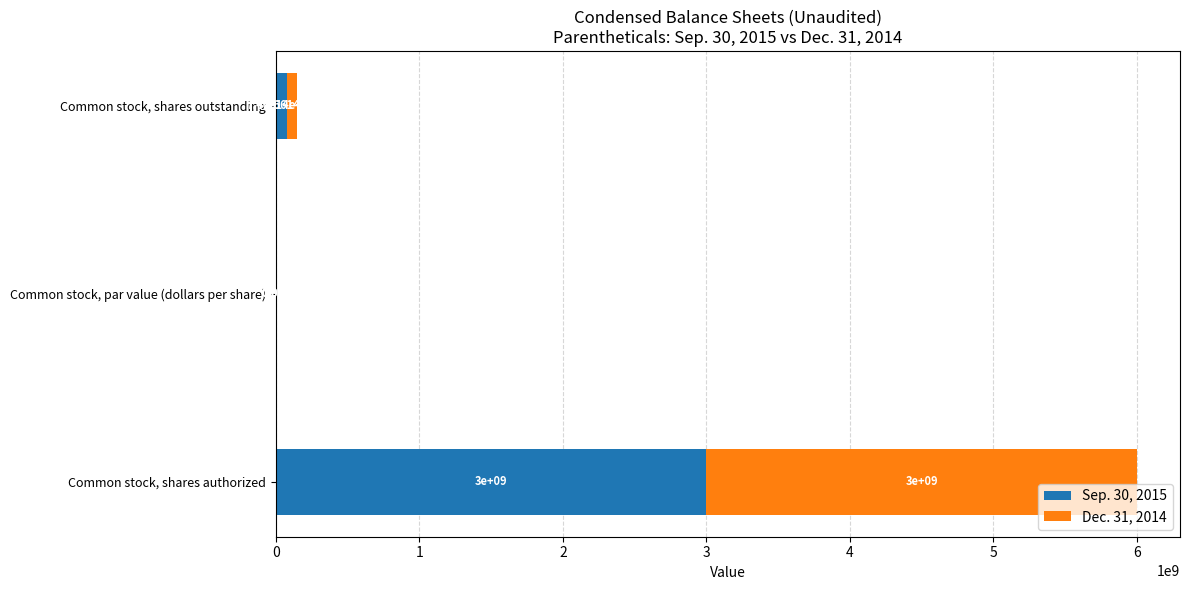

At which category is the sum across all series the highest?

Common stock, shares authorized